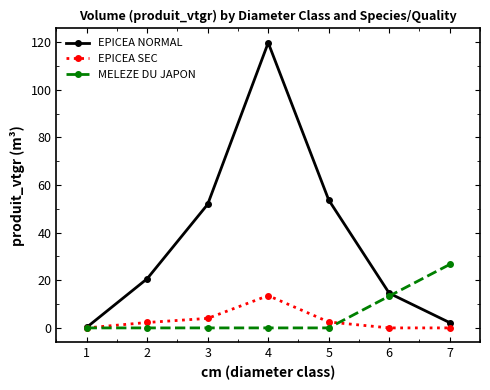

What value does the MELEZE DU JAPON series have at 6?

13.4